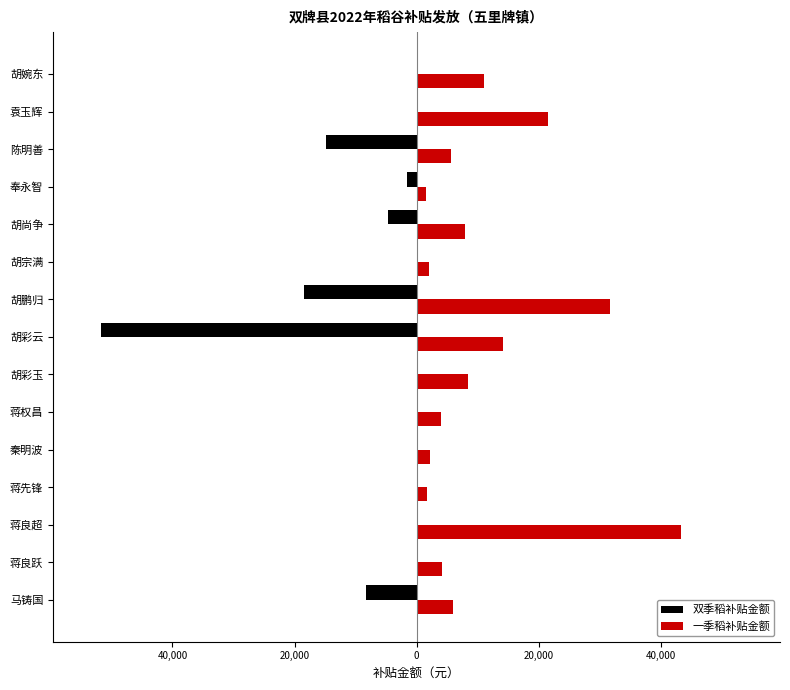

What are all the series names shown in the legend?

双季稻补贴金额, 一季稻补贴金额